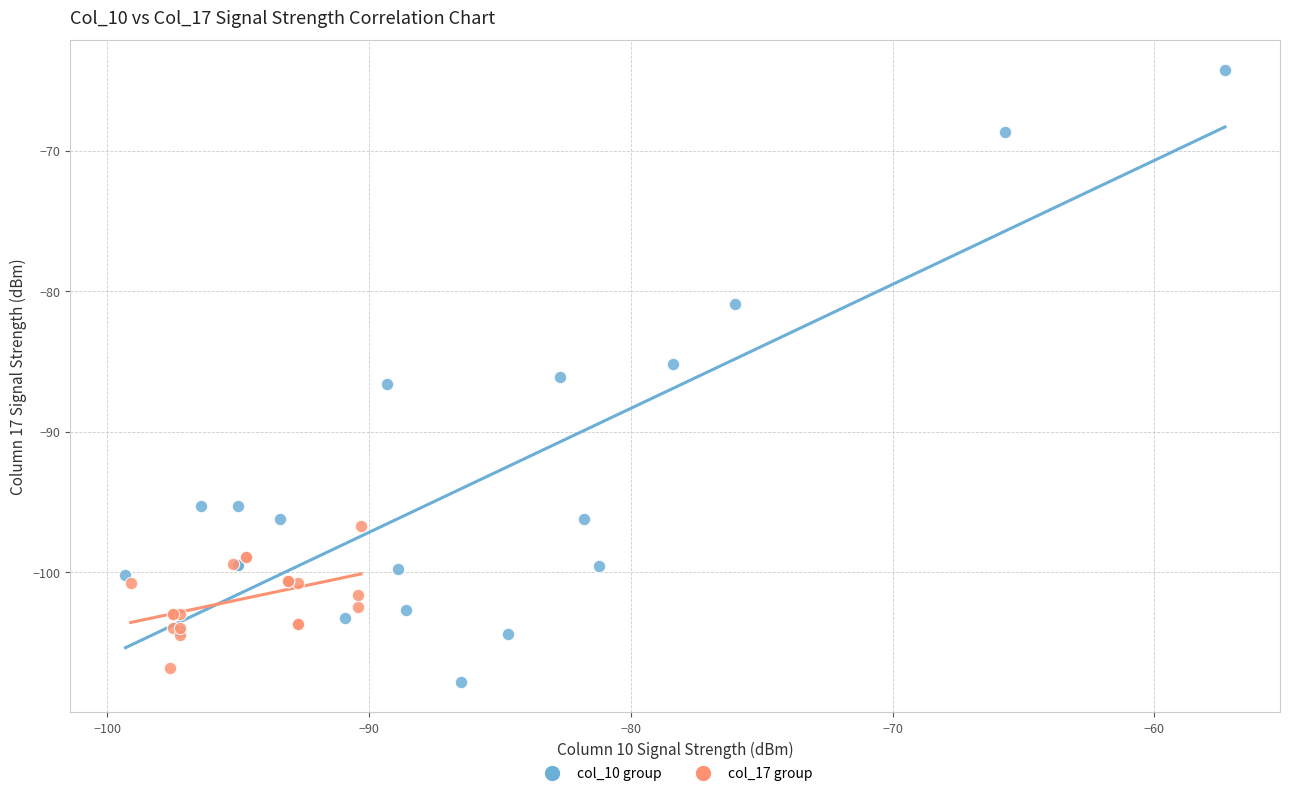

What are all the series names shown in the legend?

col_10 group, col_17 group